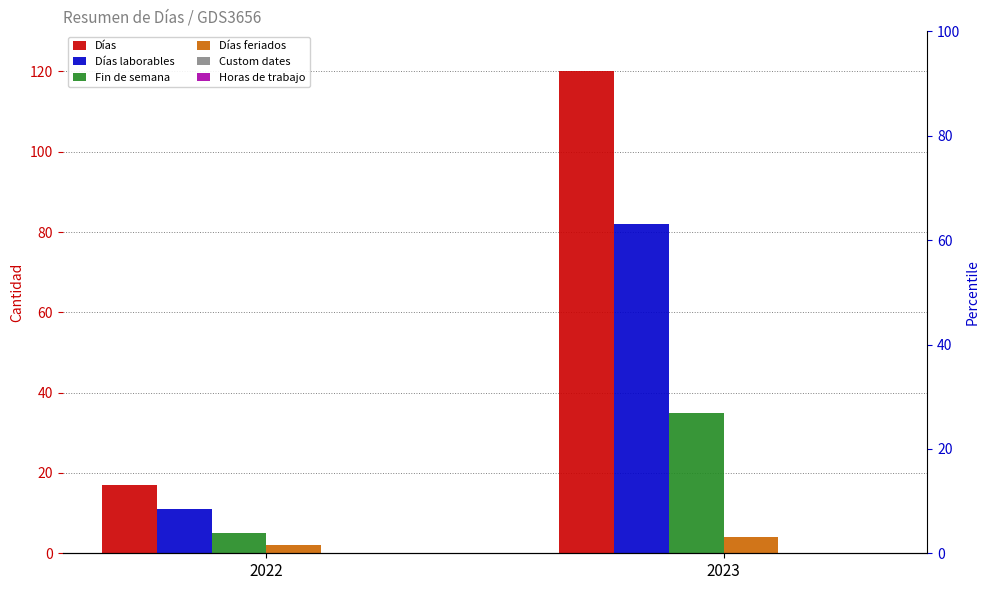

Which series changed the most between 2022 and 2023?

Días